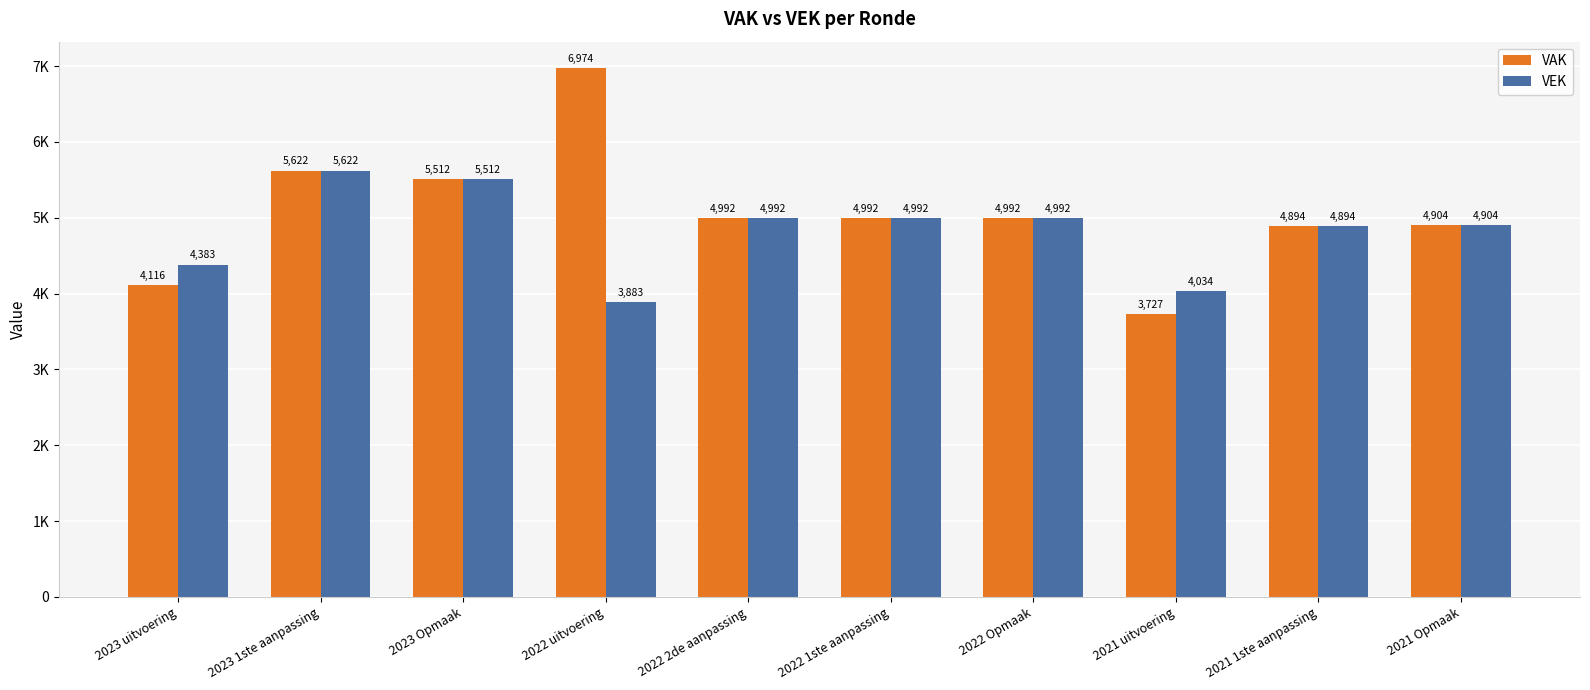

The value of VAK at 2023 Opmaak is 1636. True or false?

False